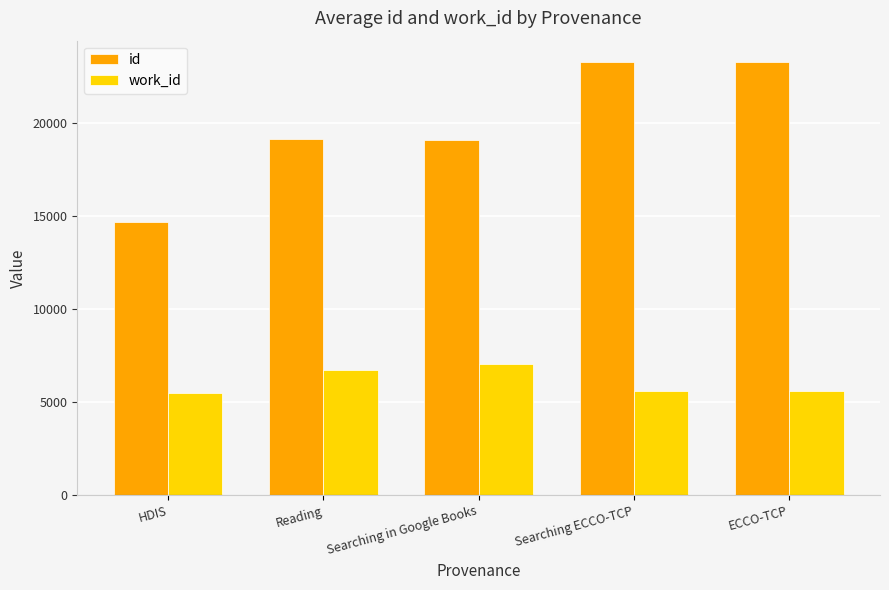

What is the sum of the id values at Searching ECCO-TCP and HDIS?

37941